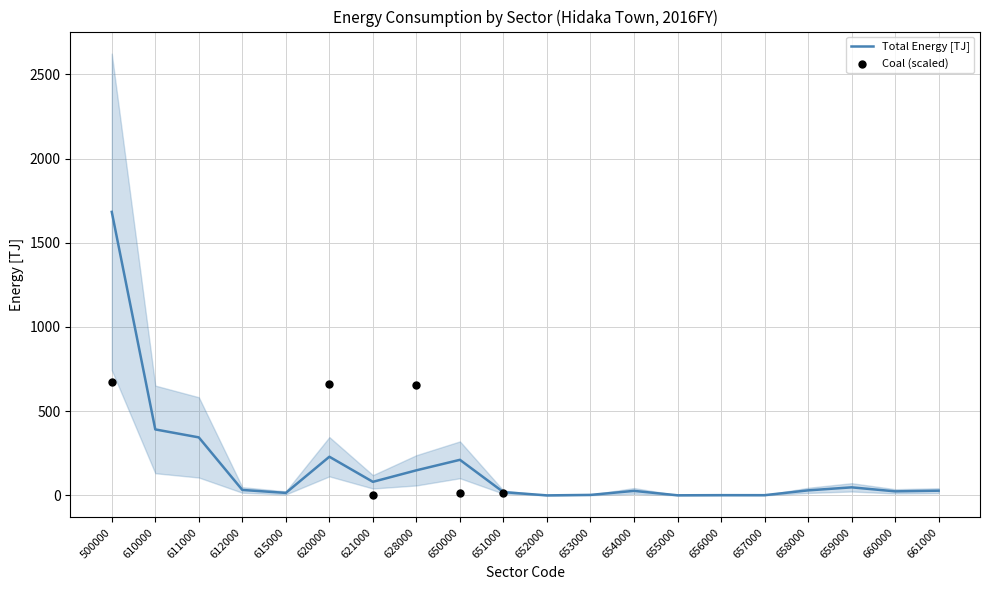

Is it true that Total Energy [TJ] equals 24.1 at 660000?

True